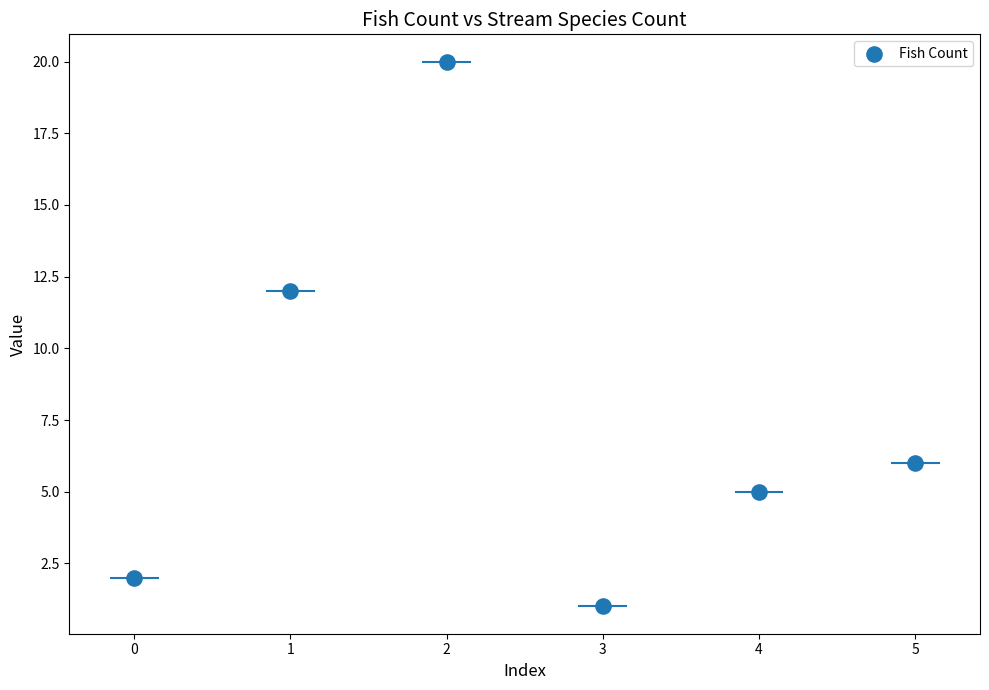

What Y value in the scatter plot is closest to 10?

12